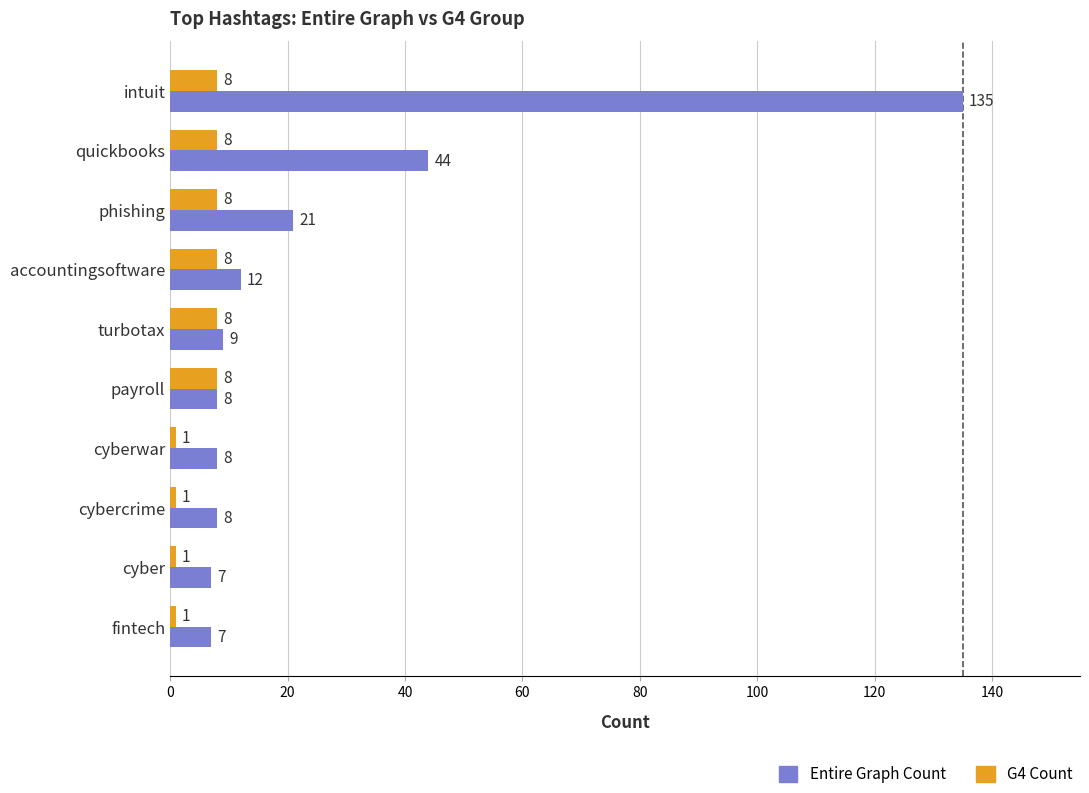

What is the difference between the maximum and minimum values in the G4 Count series?

7